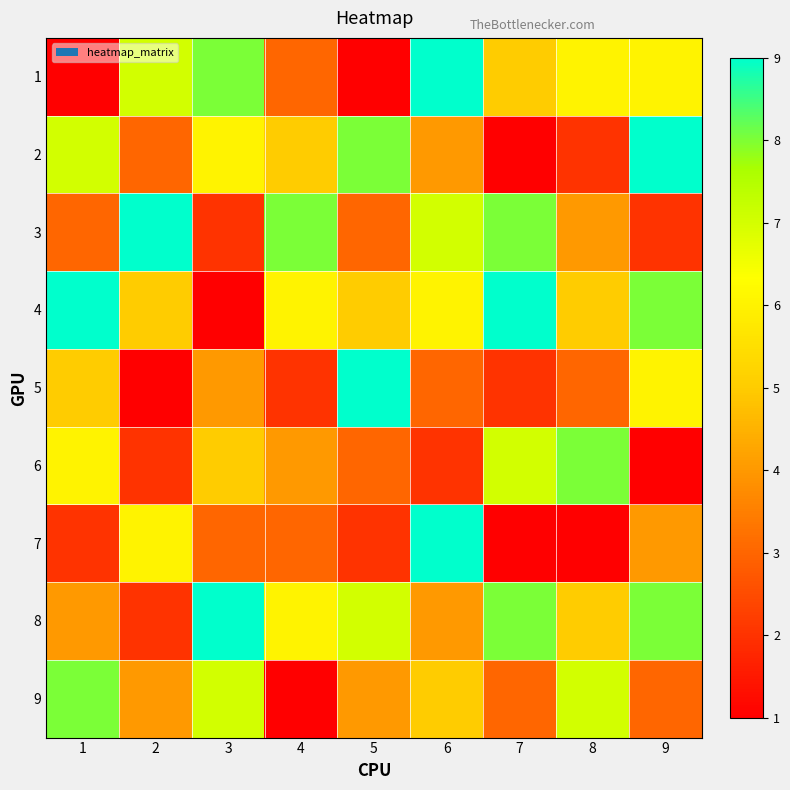

What is the difference between the highest and lowest values at 5?

8